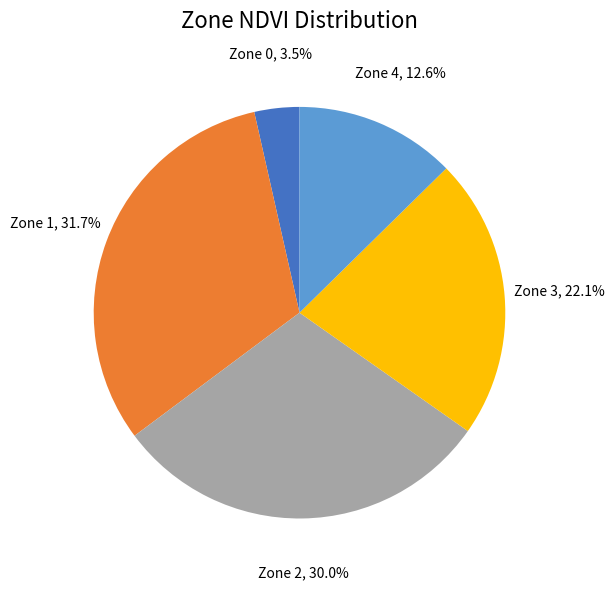

Does Zone 3 account for over 50% of the chart?

No